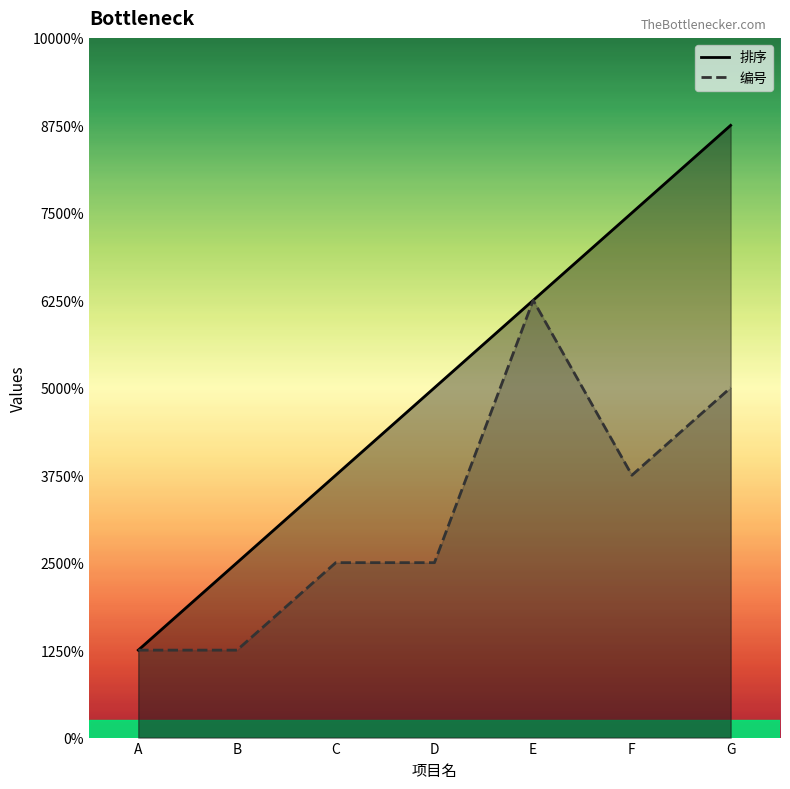

True or false: 编号 and 排序 intersect in this chart.

False